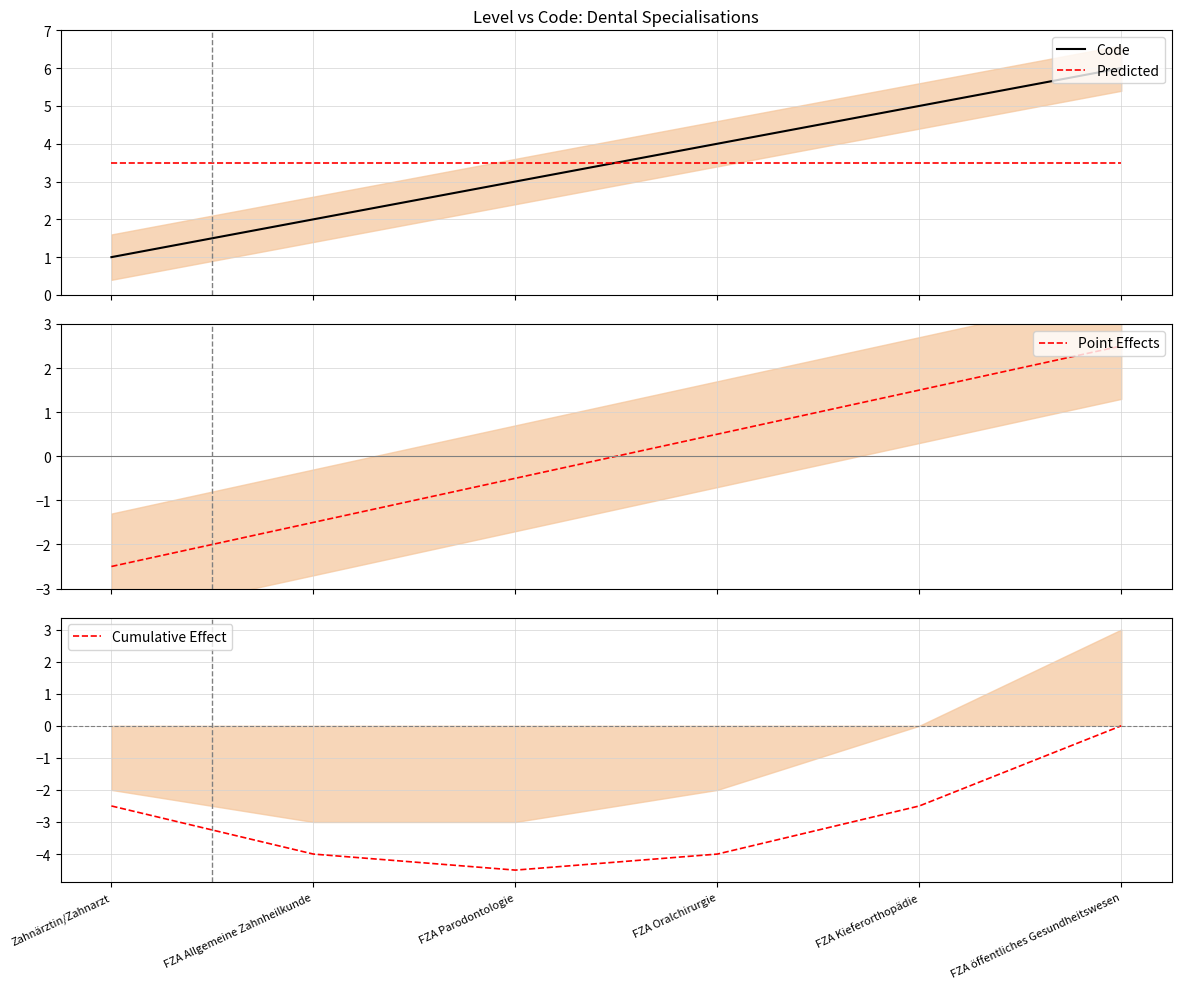

What is the sum of all Code values?

21.0